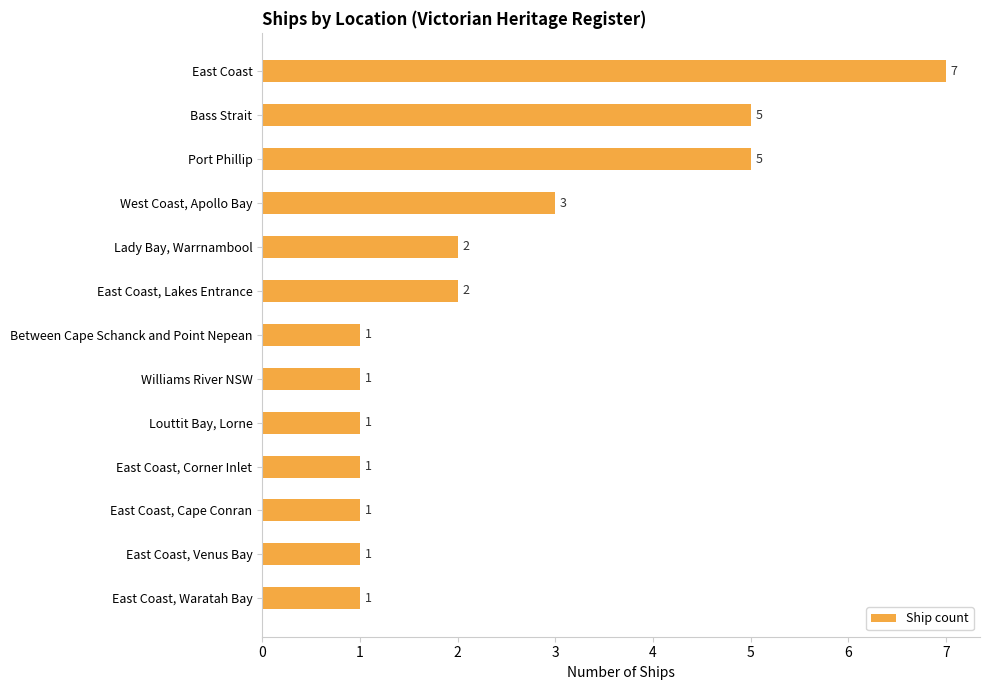

At which category does the chart reach its peak across all series?

East Coast